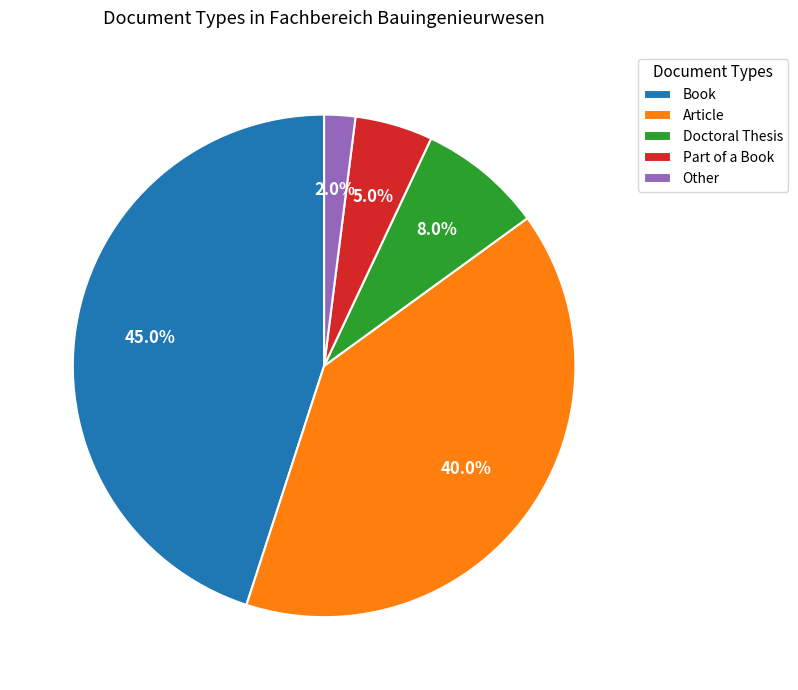

What percentage do Other and Book together represent?

47.0%